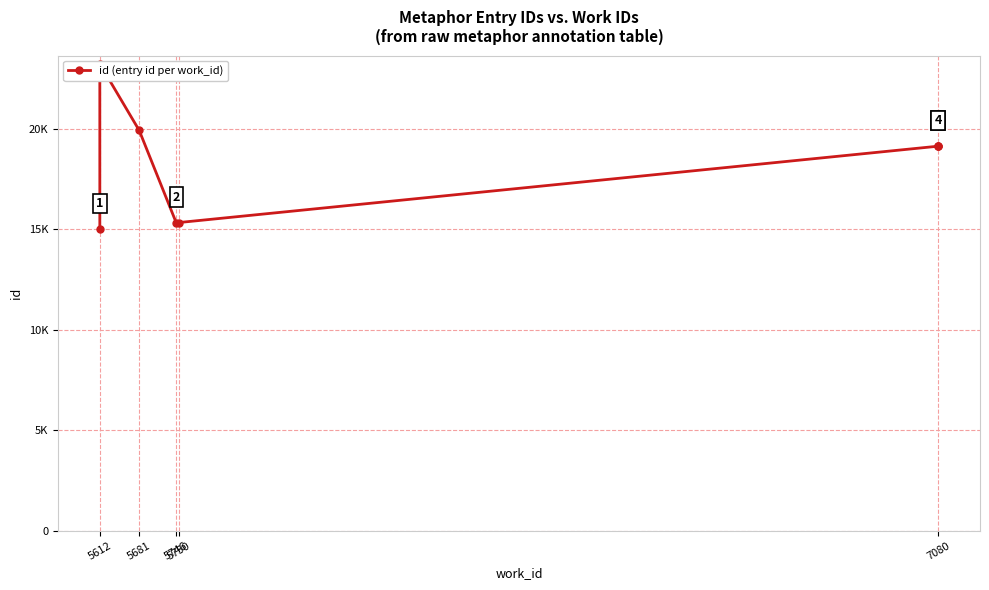

Which label corresponds to the smallest value in the chart?

5612